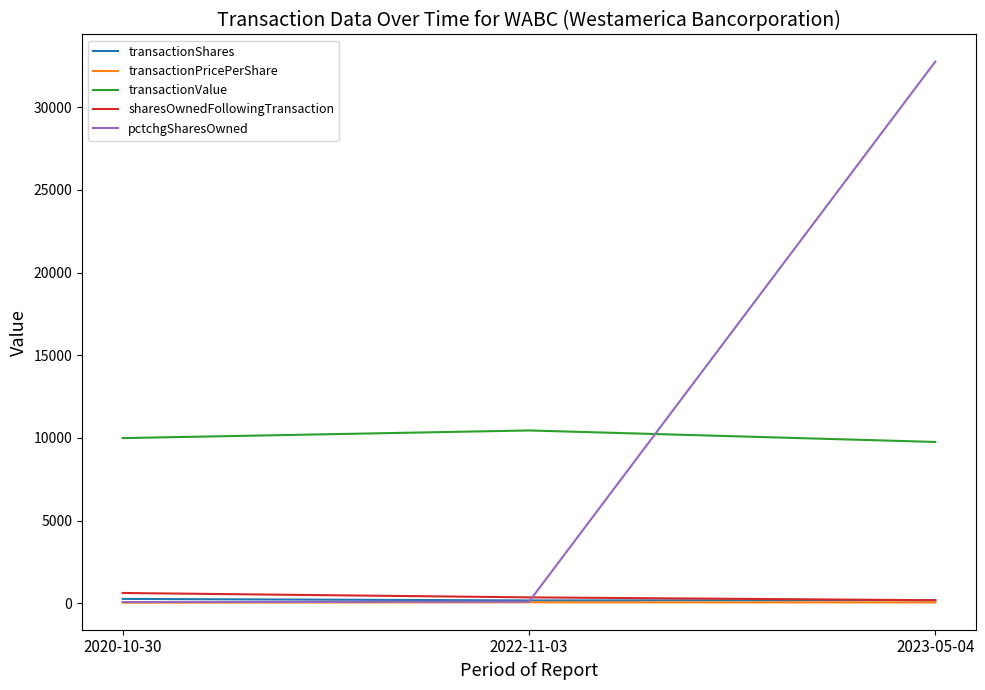

How many lines are shown in the chart?

5